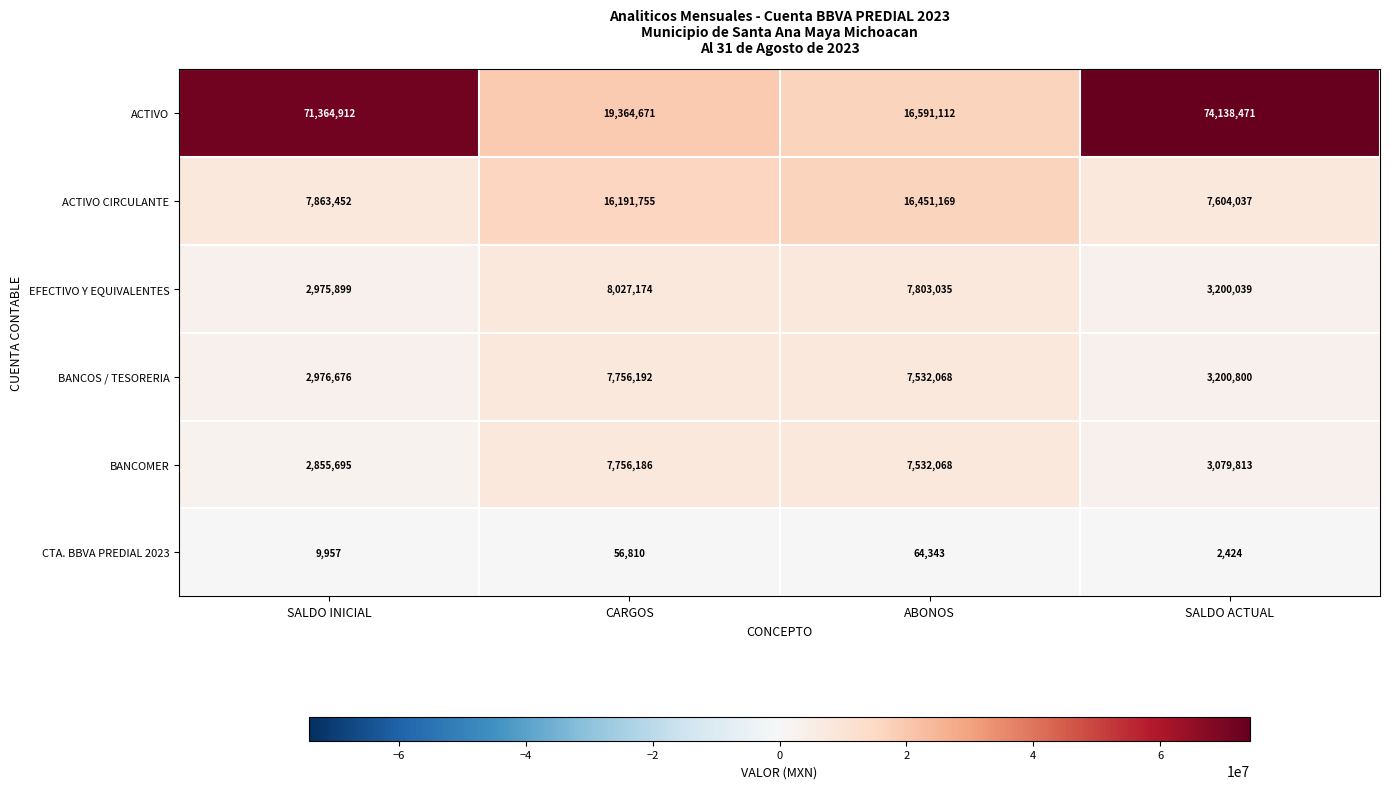

At how many categories does at least one series exceed 16938672?

3